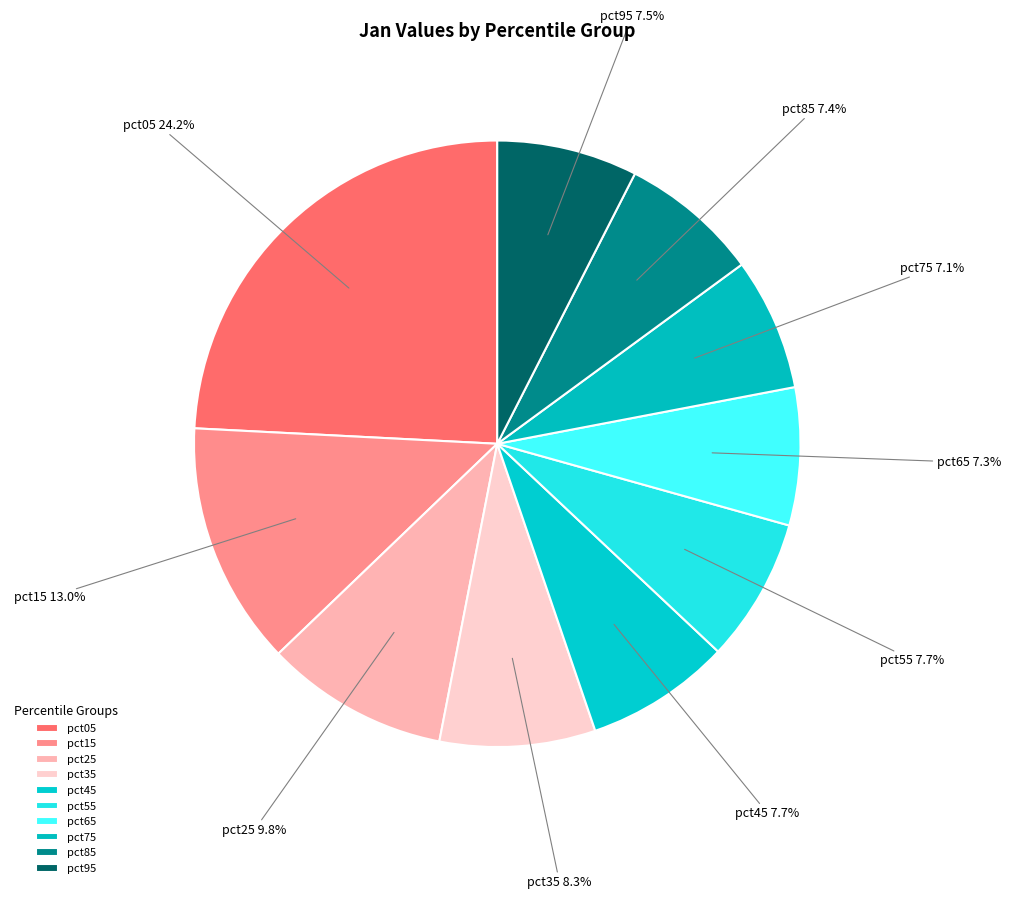

Approximately how many times larger is the value at pct85 compared to pct15?

0.6